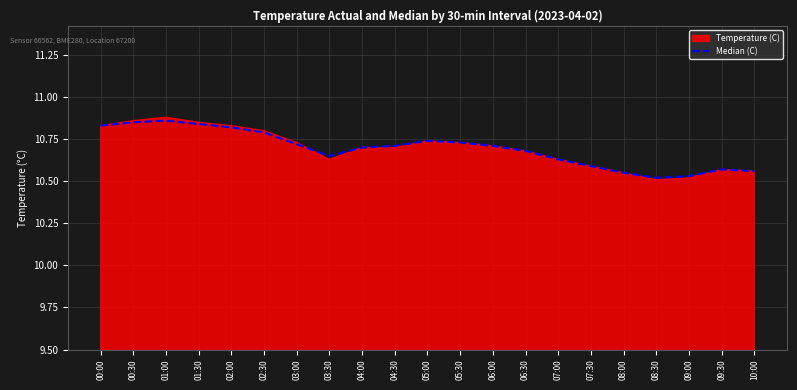

What is the label of the 21st point from the left?

10:00